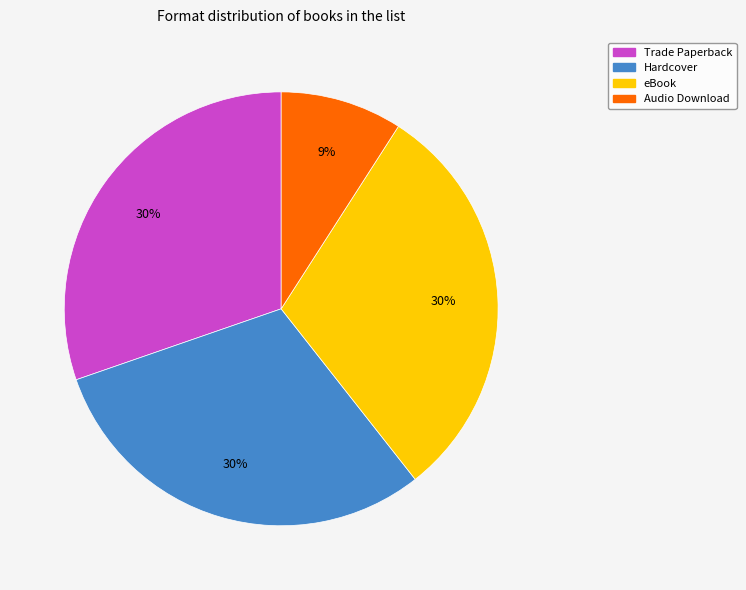

How many segments does this pie chart have?

4